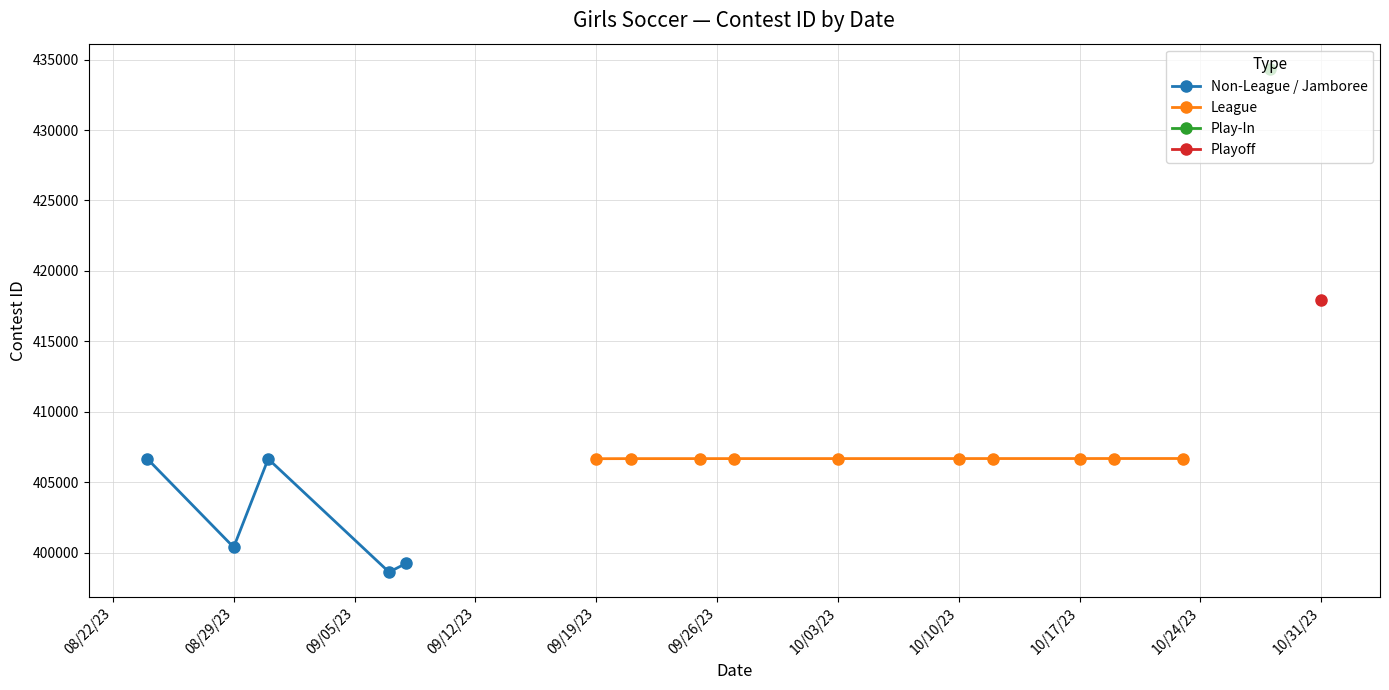

Which label corresponds to the smallest value in the chart?

9/7/23